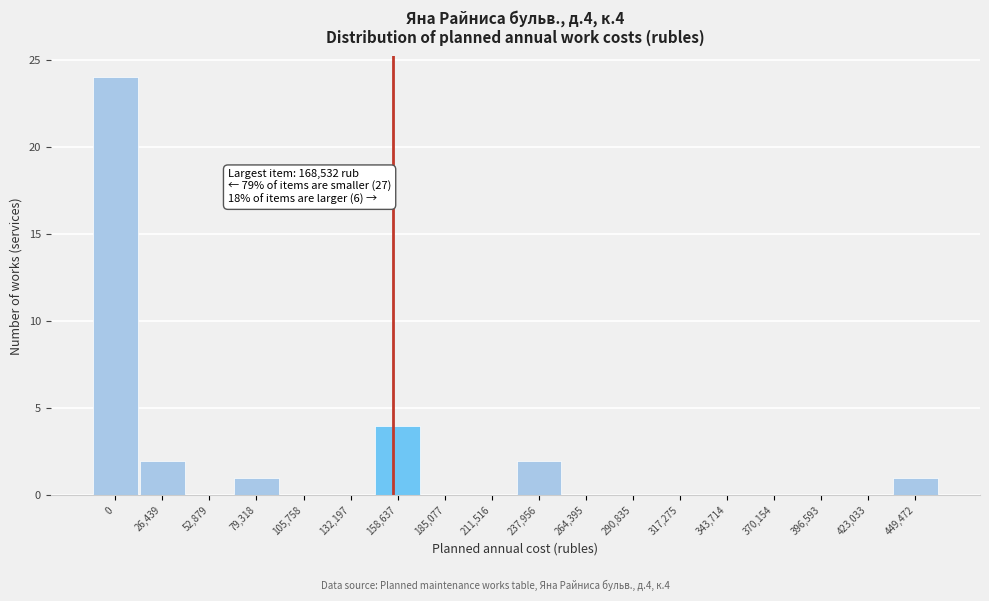

Reading right to left, transcribe all the data shown in this chart.

449,472=1	423,033=0	396,593=0	370,154=0	343,714=0	317,275=0	290,835=0	264,395=0	237,956=2	211,516=0	185,077=0	158,637=4	132,197=0	105,758=0	79,318=1	52,879=0	26,439=2	0=24